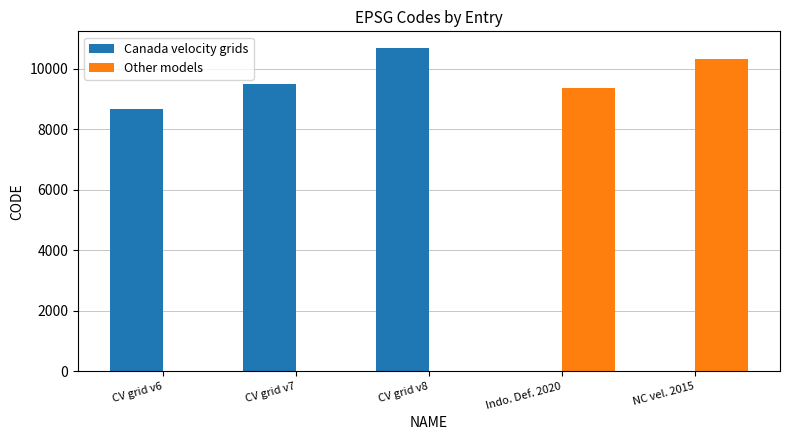

Which series has the largest total across all categories?

Canada velocity grids